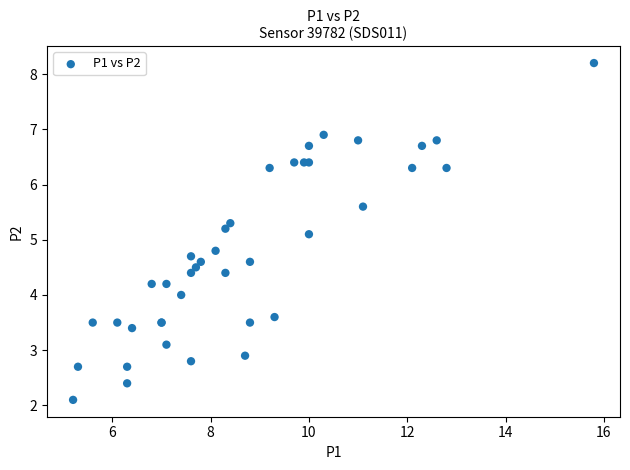

What Y value in the scatter plot is closest to 5?

5.1